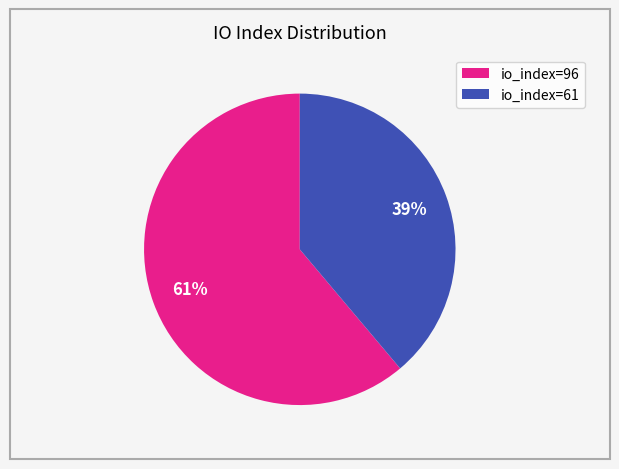

Which slice represents more than half of the pie?

io_index=96